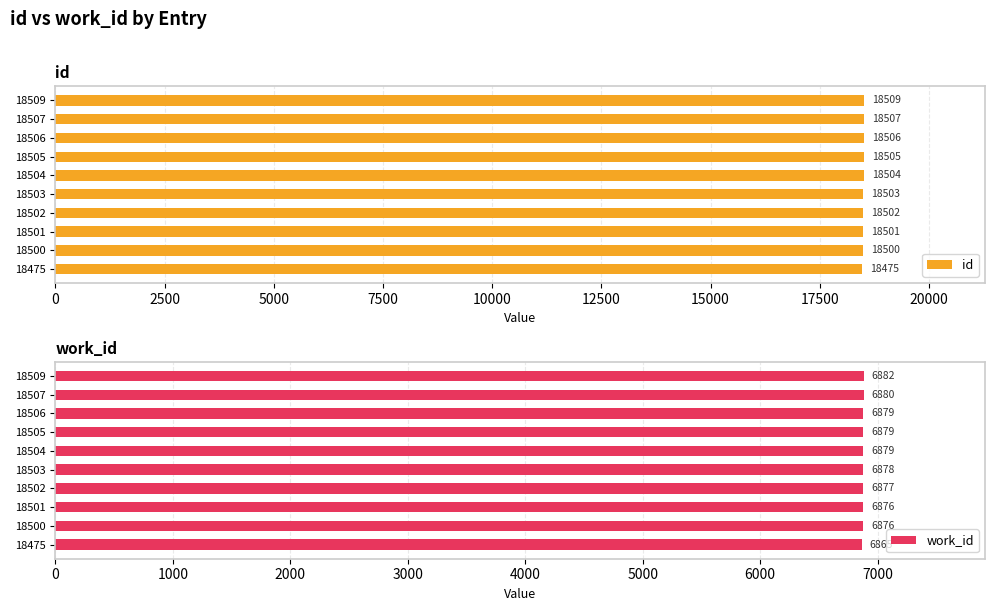

List the labels in order of id value, largest first.

18509, 18507, 18506, 18505, 18504, 18503, 18502, 18501, 18500, 18475